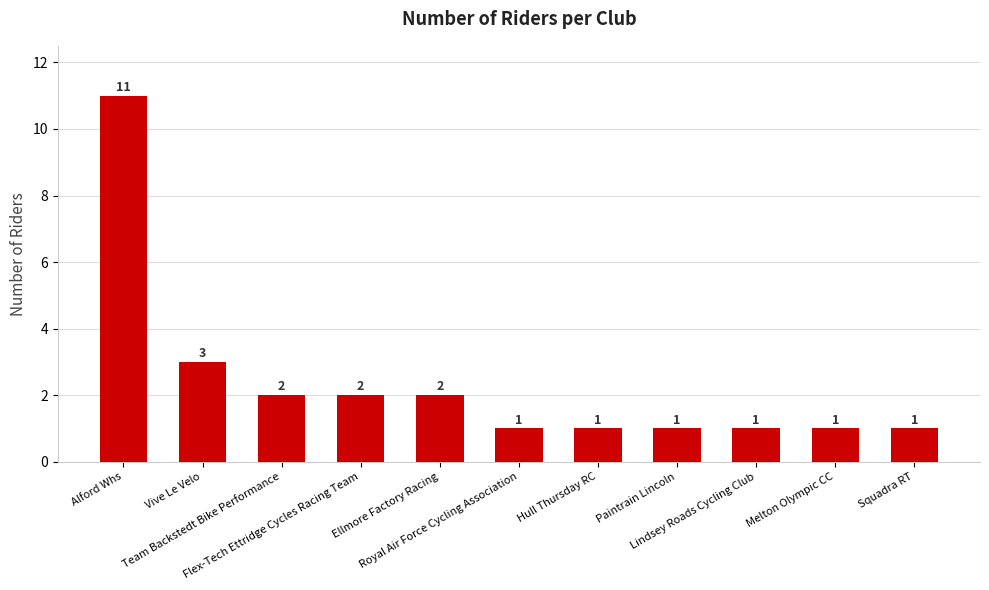

Between Squadra RT and Vive Le Velo, which is larger?

Vive Le Velo